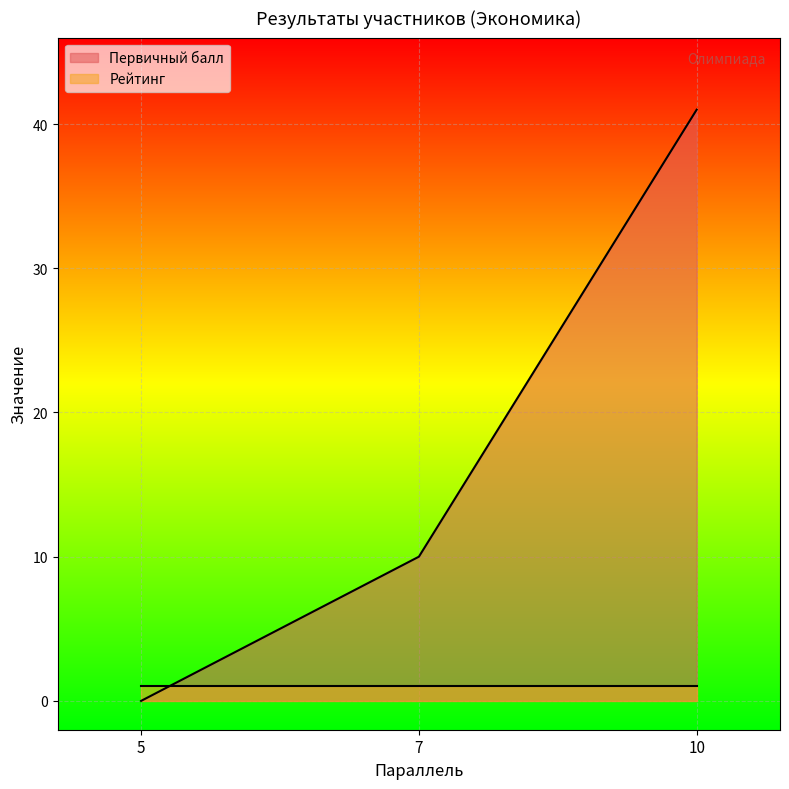

Does the chart display data point markers on the line(s)?

No